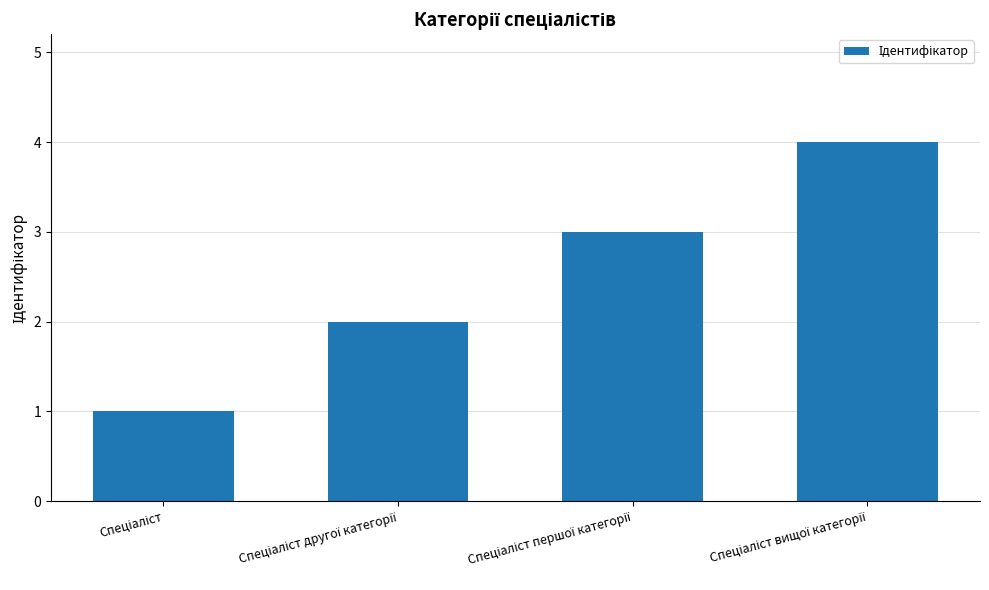

What is the sum of all values?

10